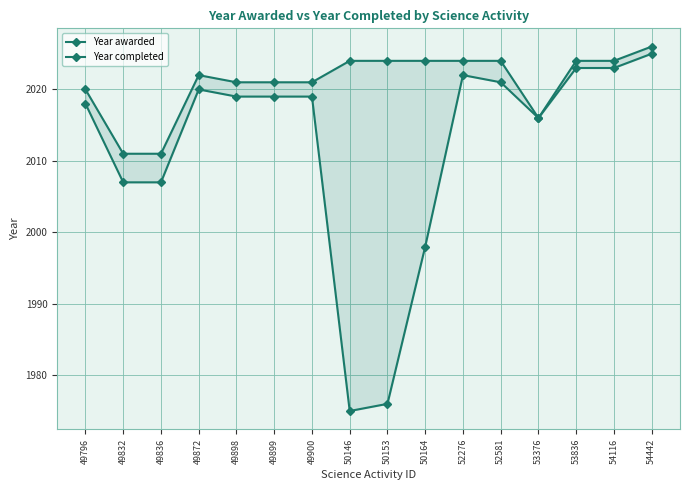

Reading left to right, transcribe all the data shown in this chart.

Year awarded: 2018	2007	2007	2020	2019	2019	2019	1975	1976	1998	2022	2021	2016	2023	2023	2025
Year completed: 2020	2011	2011	2022	2021	2021	2021	2024	2024	2024	2024	2024	2016	2024	2024	2026